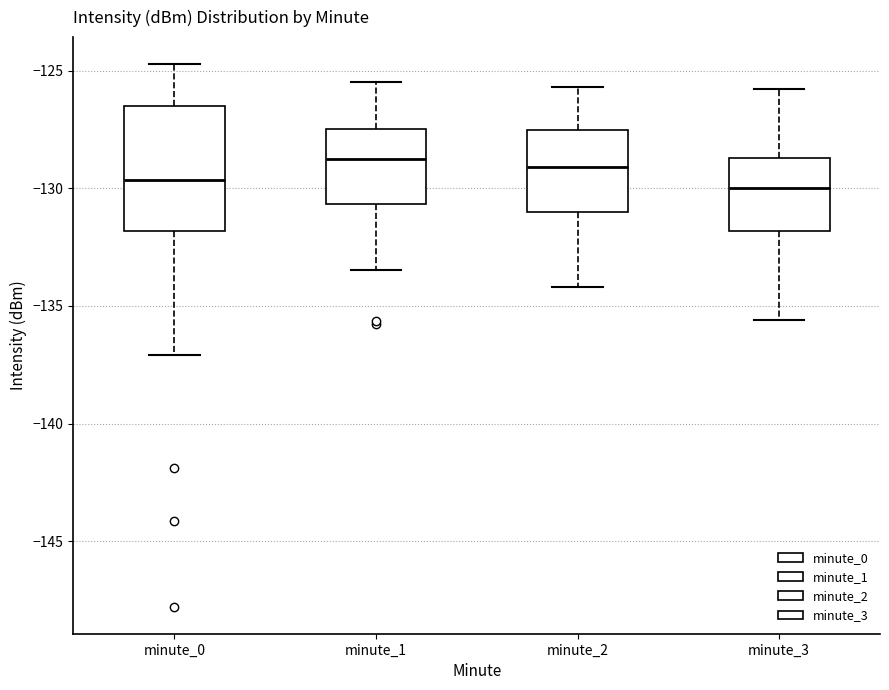

Comparing the boxes themselves (not the whiskers), which one is the tallest?

minute_0